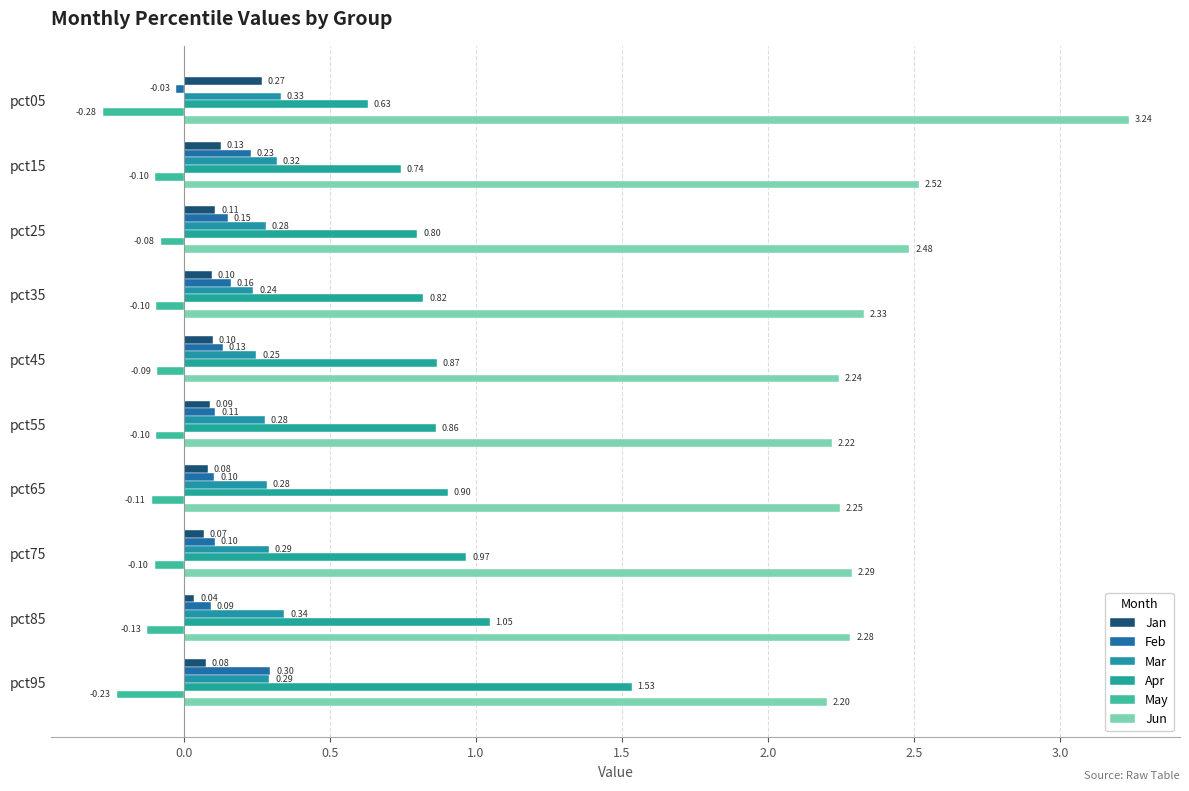

What is the average value of the May series?

-0.1